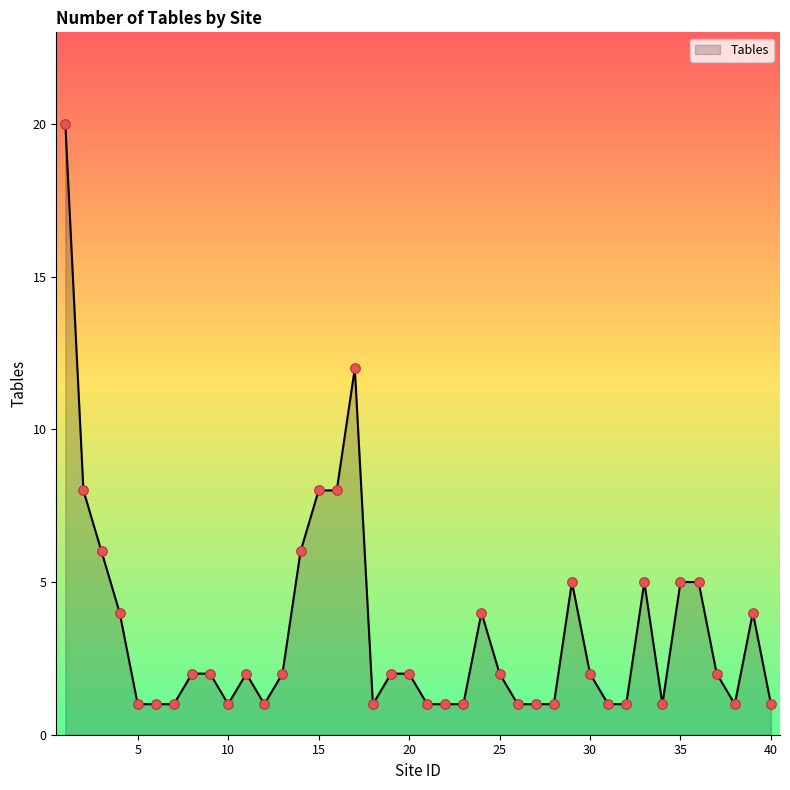

What is the difference between the maximum and minimum values?

19